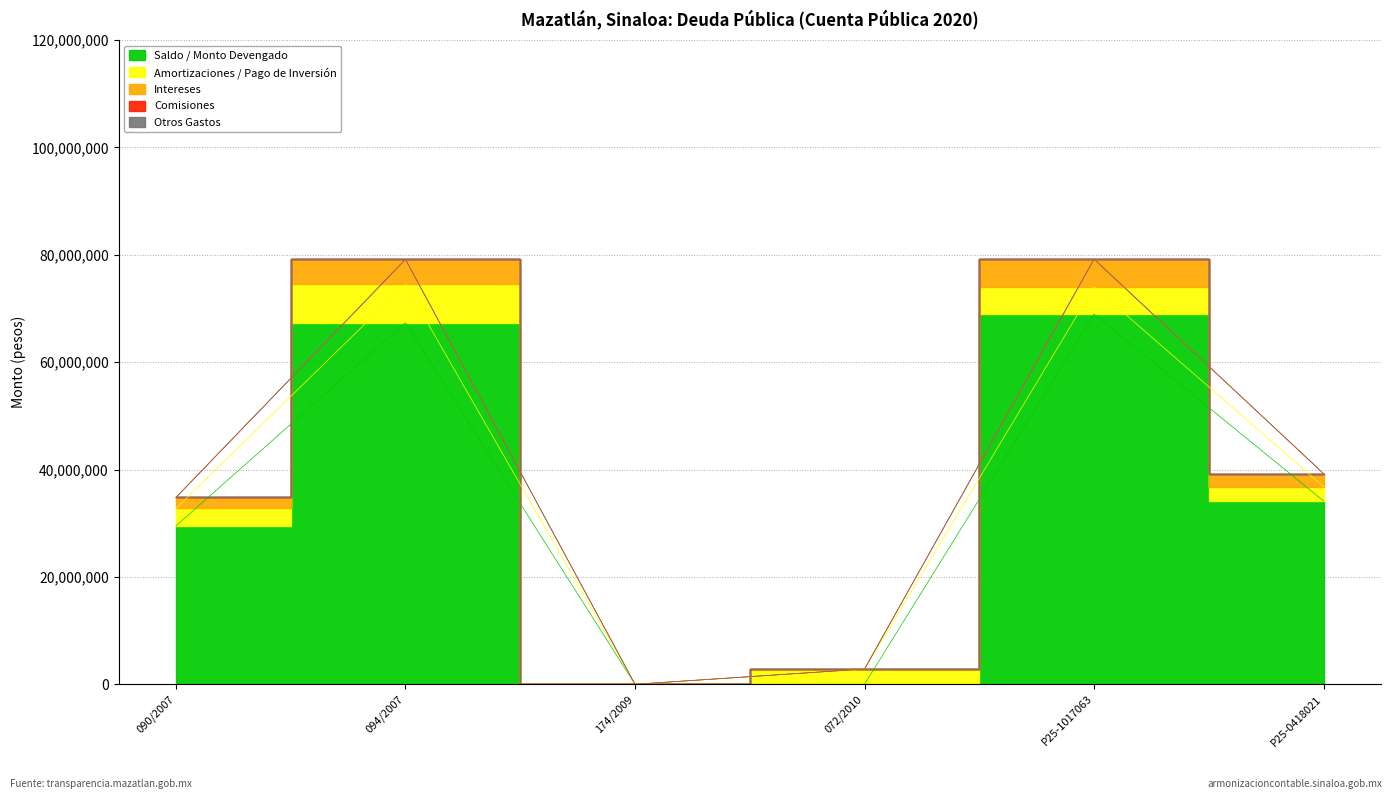

How many interior local peaks does the Saldo / Monto Devengado series have?

2